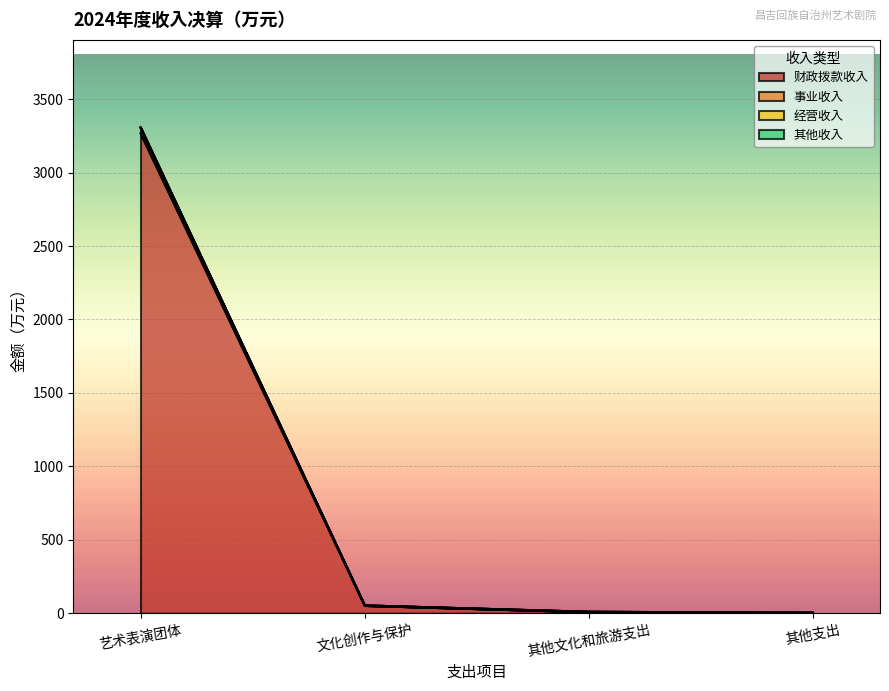

Is it true that 其他收入 equals 53.3 at 文化创作与保护?

True